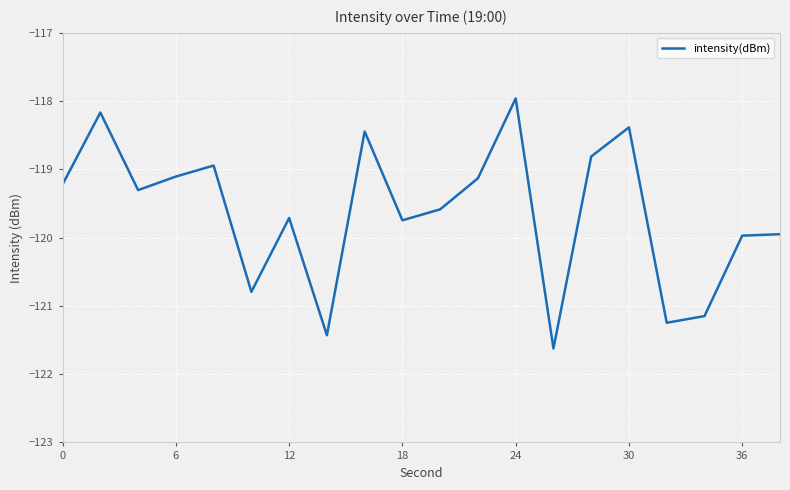

What is the value of the 4th point from the left?

-119.1